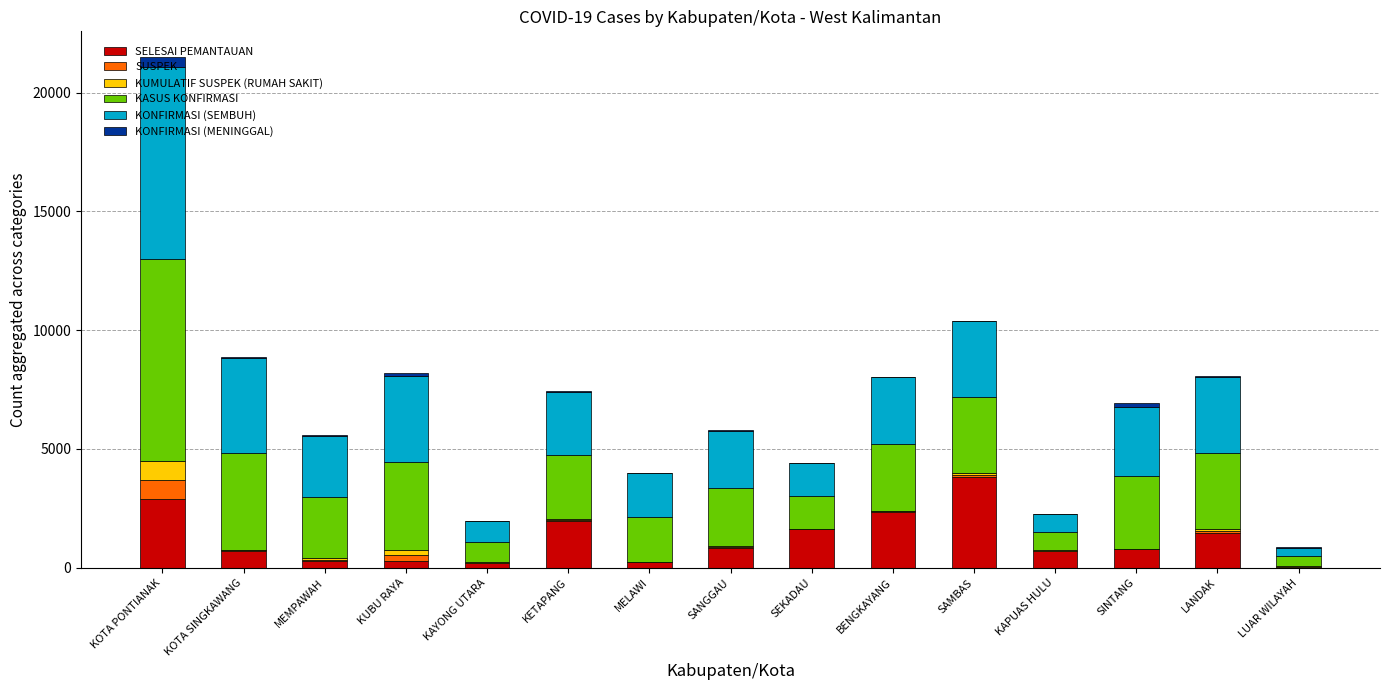

At which category is the sum across all series the highest?

KOTA PONTIANAK